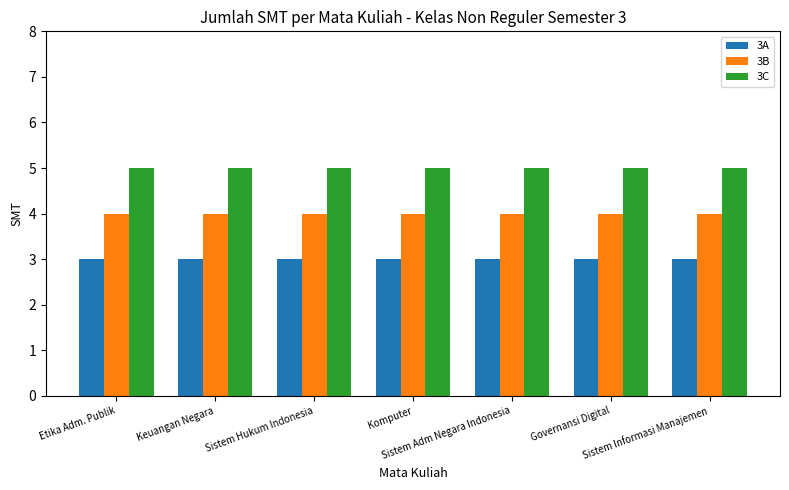

Reading left to right, transcribe all the data shown in this chart.

3A: 3	3	3	3	3	3	3
3B: 4	4	4	4	4	4	4
3C: 5	5	5	5	5	5	5